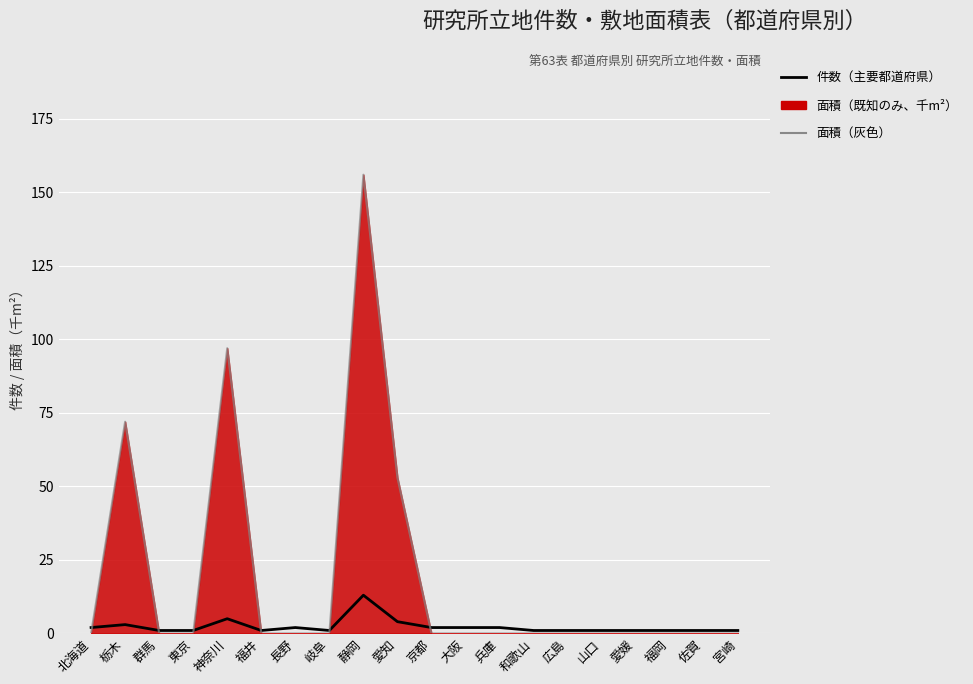

Rank the series by their maximum value, from highest to lowest.

面積（既知のみ、千m²）, 件数（主要都道府県）